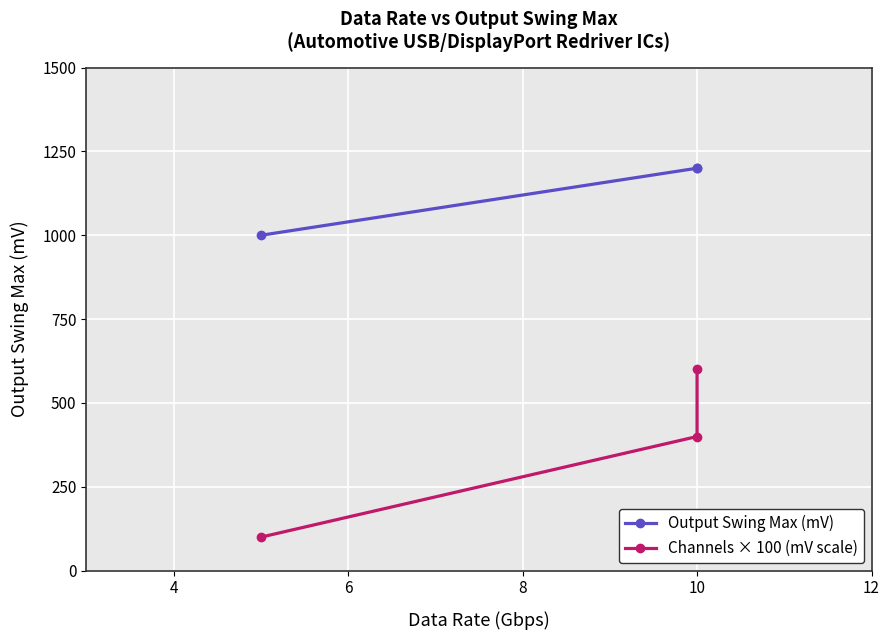

What is the highest value of the Channels × 100 (mV scale) series?

600